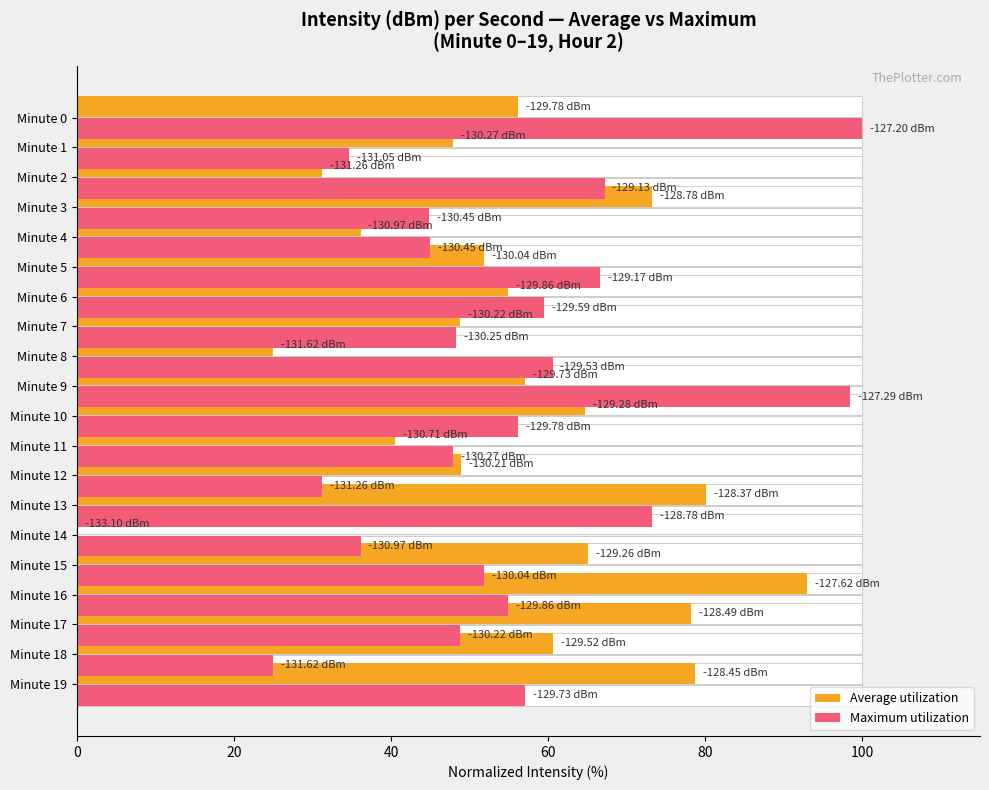

What is the difference between the Maximum utilization values at Minute 9 and Minute 13?

25.2